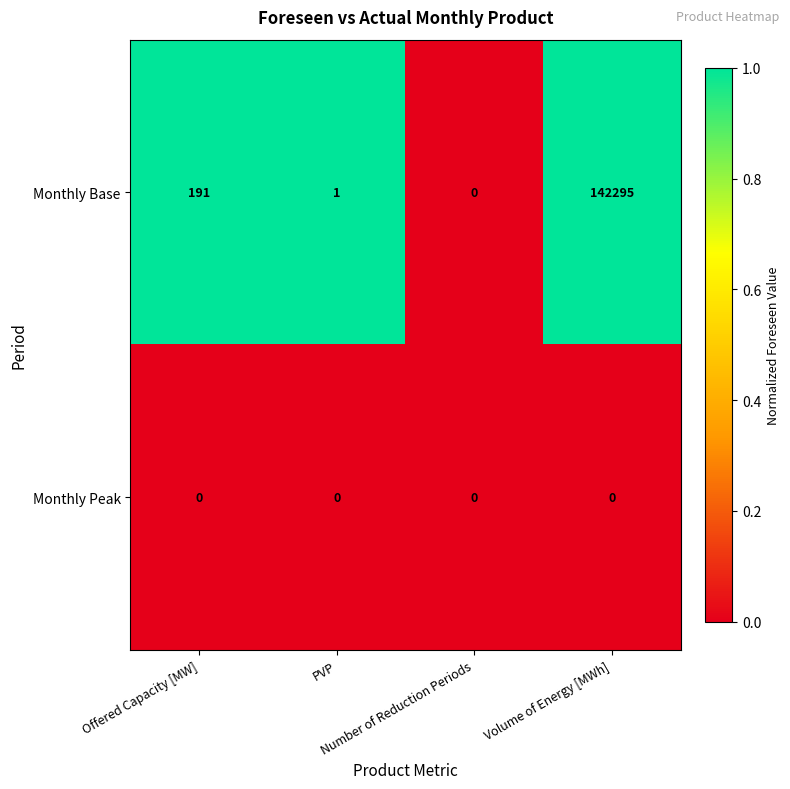

Which series has the widest spread of values?

Monthly Base